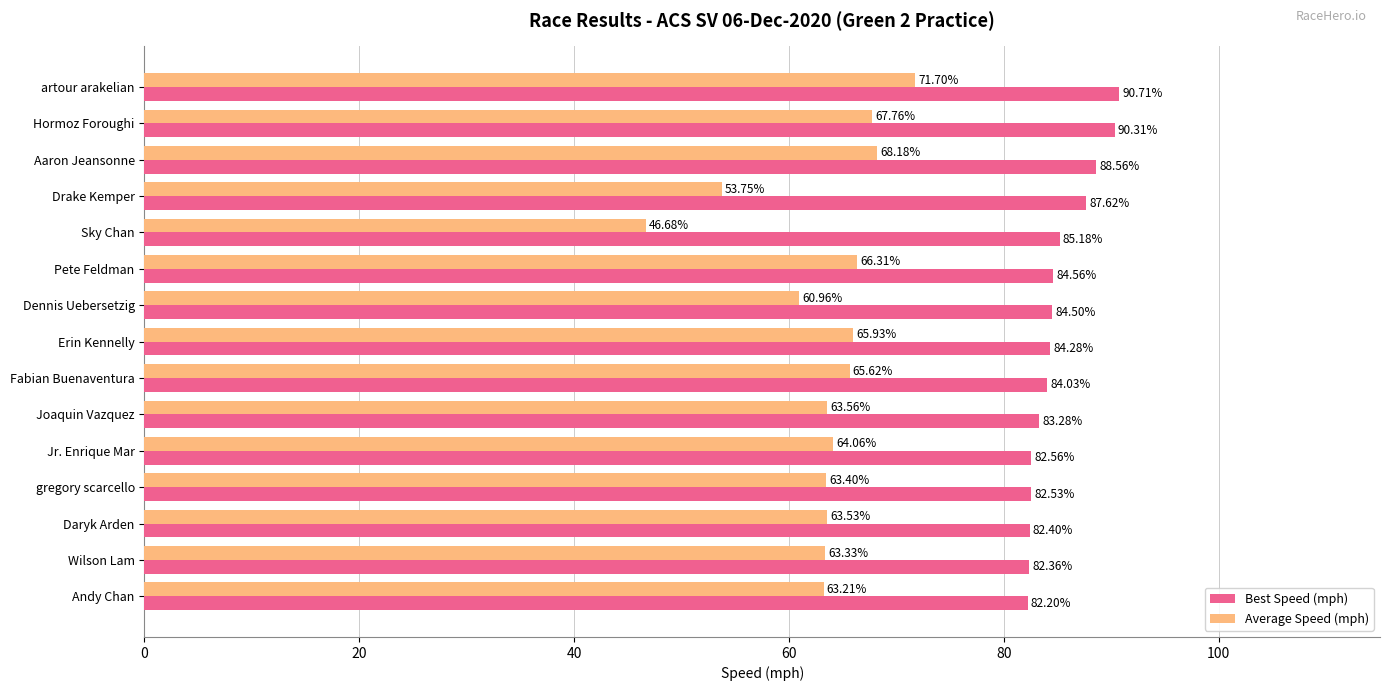

At how many categories does at least one series exceed 47?

15